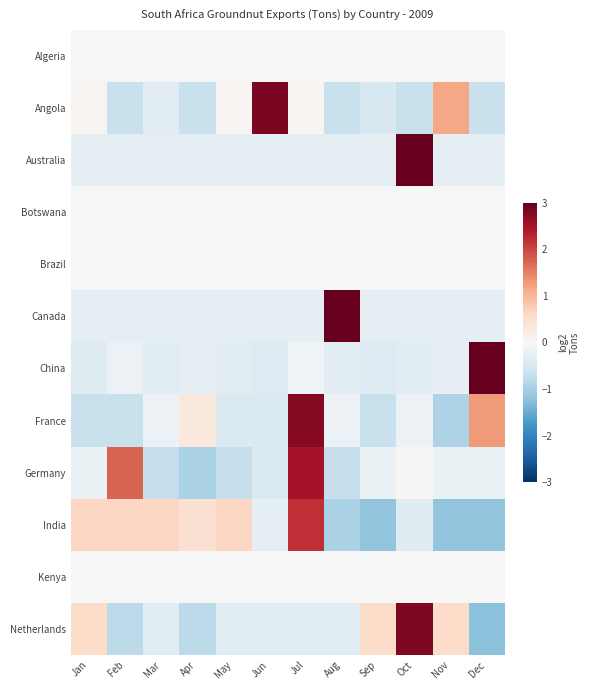

At how many categories does at least one series exceed 1?

7